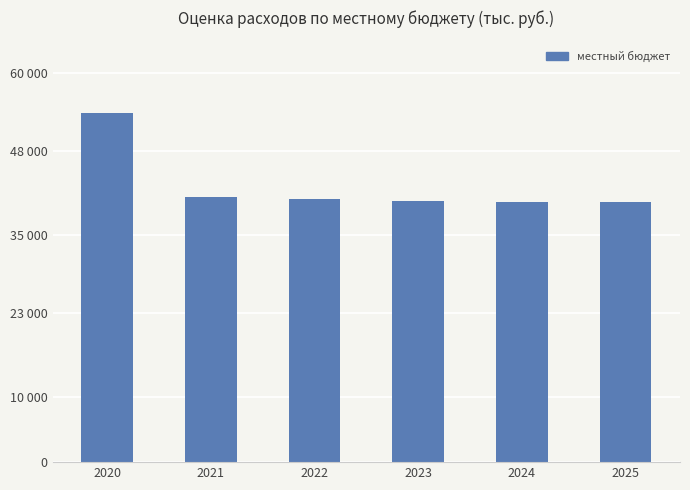

Does the chart contain any negative values?

No